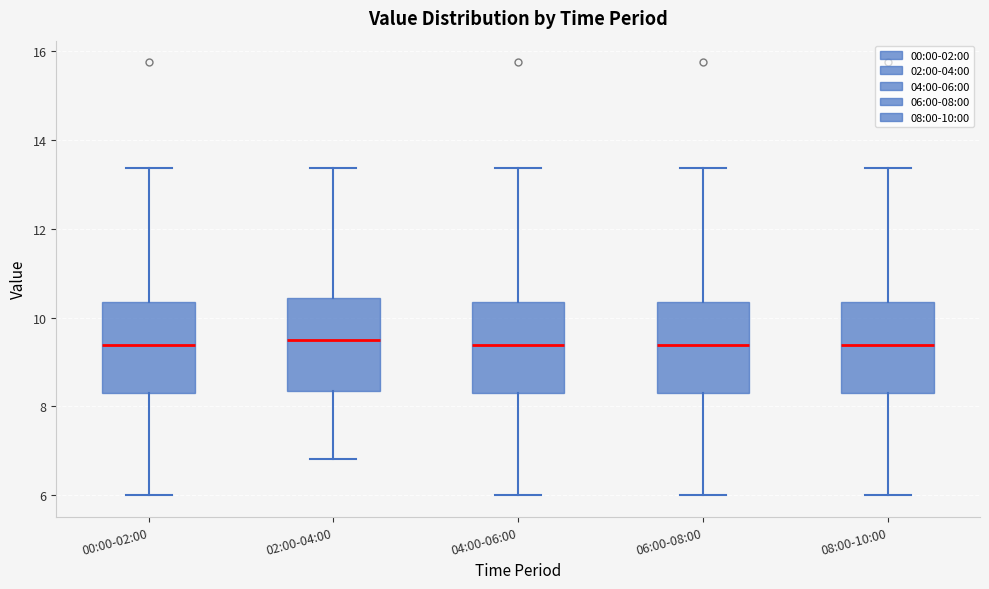

Reading left to right, transcribe this box plot: for each box, give where its median line is, the range the box spans, and where its two whiskers end, as read against the y-axis. The values are not printed on the chart, so give them approximately, as read against the axis.

00:00-02:00: median 9.4, box 8.4 to 10.4, whiskers 6.0 to 13.4
02:00-04:00: median 9.4, box 8.4 to 10.4, whiskers 6.8 to 13.4
04:00-06:00: median 9.4, box 8.4 to 10.4, whiskers 6.0 to 13.4
06:00-08:00: median 9.4, box 8.4 to 10.4, whiskers 6.0 to 13.4
08:00-10:00: median 9.4, box 8.4 to 10.4, whiskers 6.0 to 13.4